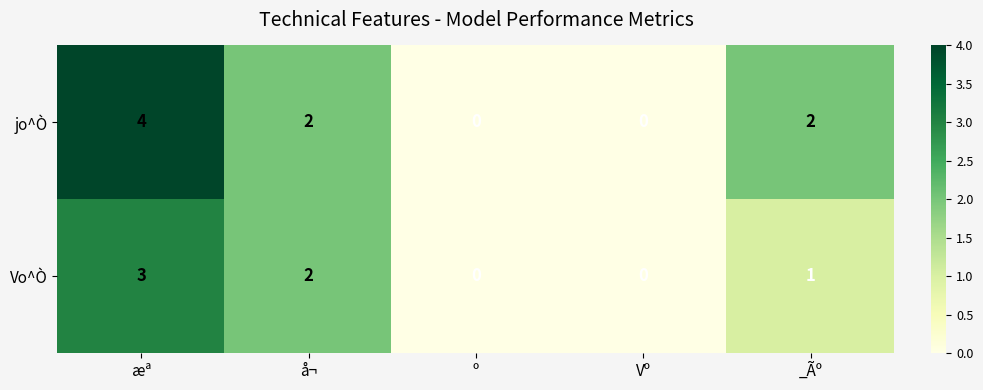

Which series changed the most between æª and º?

jo^Ò